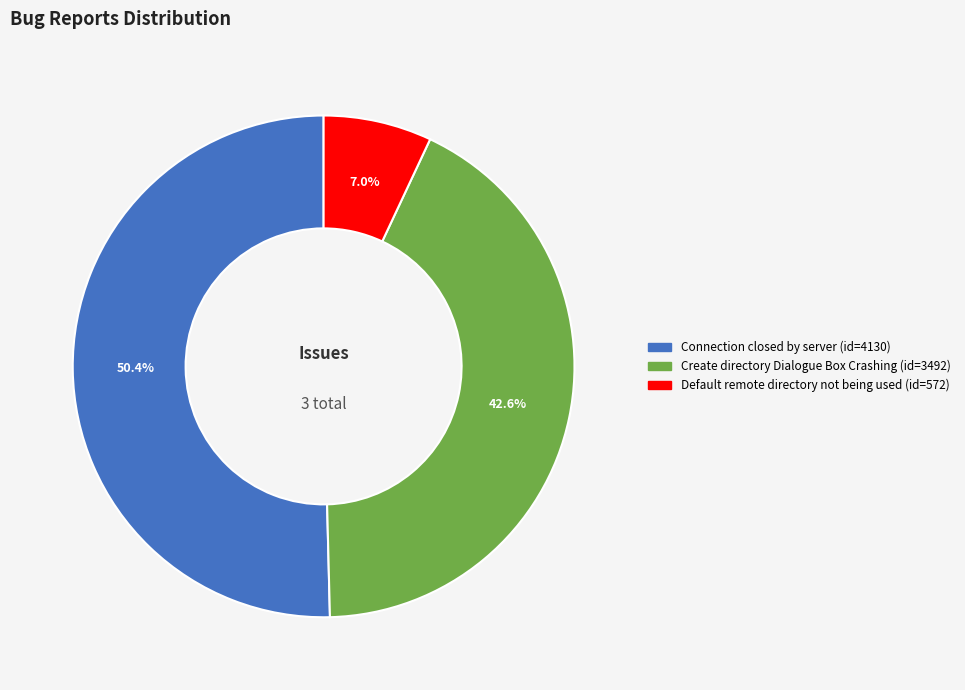

Count the number of slices in the pie.

3